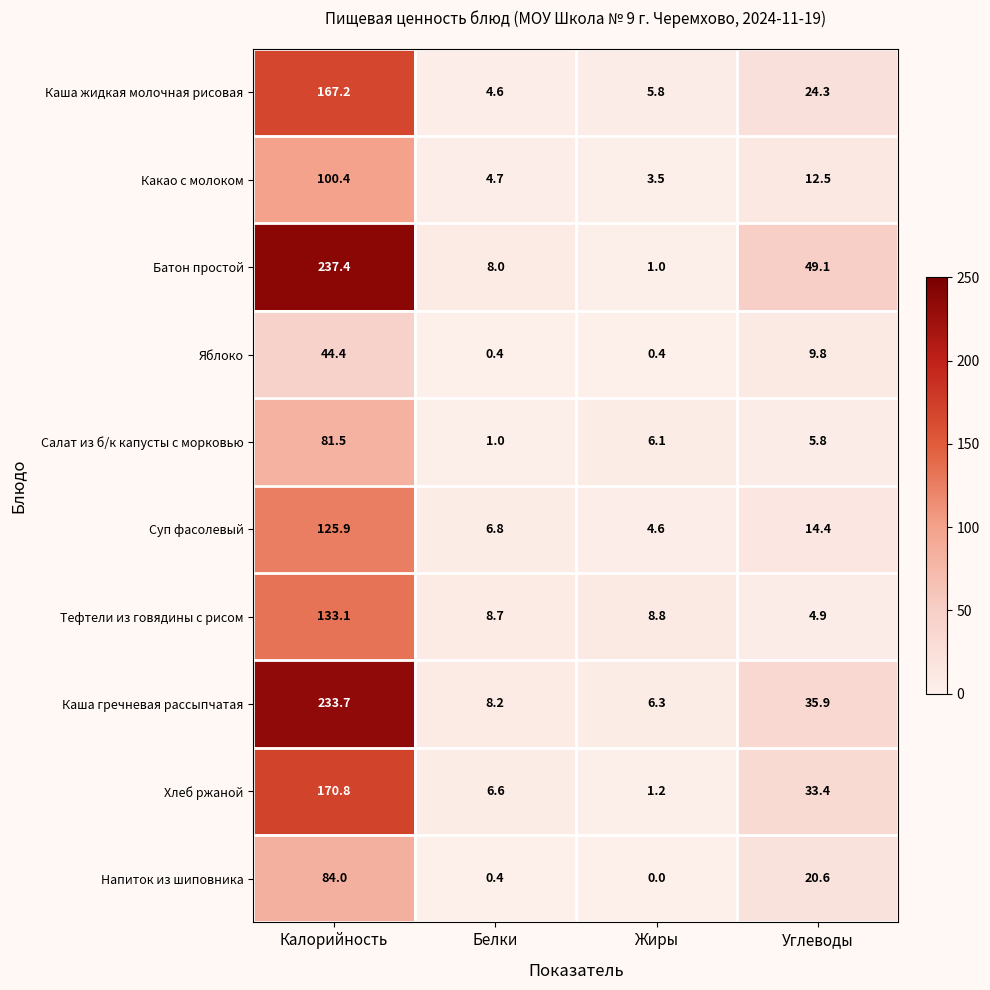

At Жиры, list the series in order from smallest to largest.

Напиток из шиповника, Яблоко, Батон простой, Хлеб ржаной, Какао с молоком, Суп фасолевый, Каша жидкая молочная рисовая, Салат из б/к капусты с морковью, Каша гречневая рассыпчатая, Тефтели из говядины с рисом